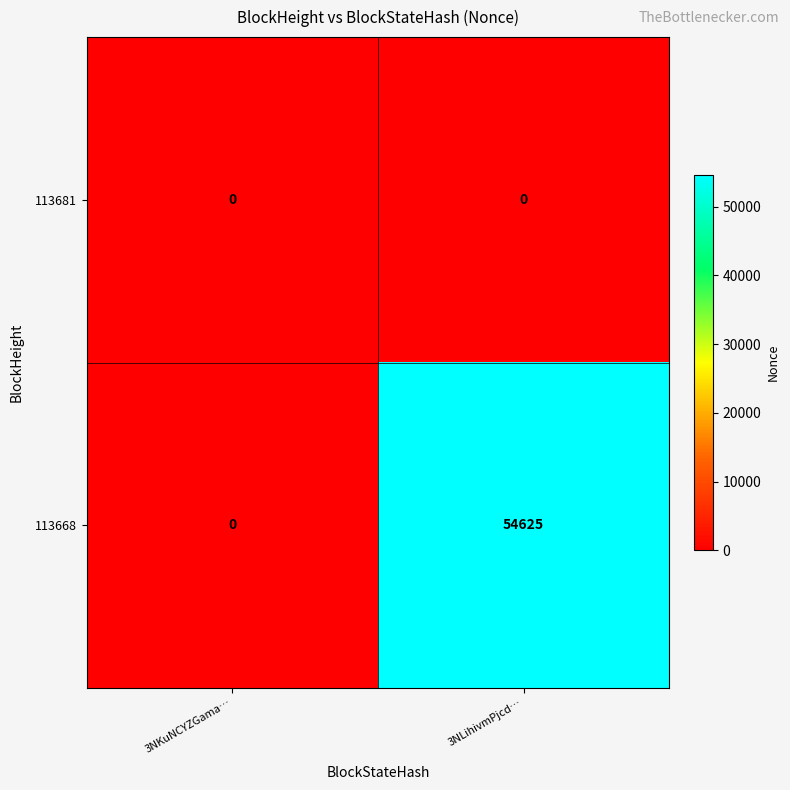

Between 3NKuNCYZGama… and 3NLihivmPjcd…, which series saw the biggest shift?

113668